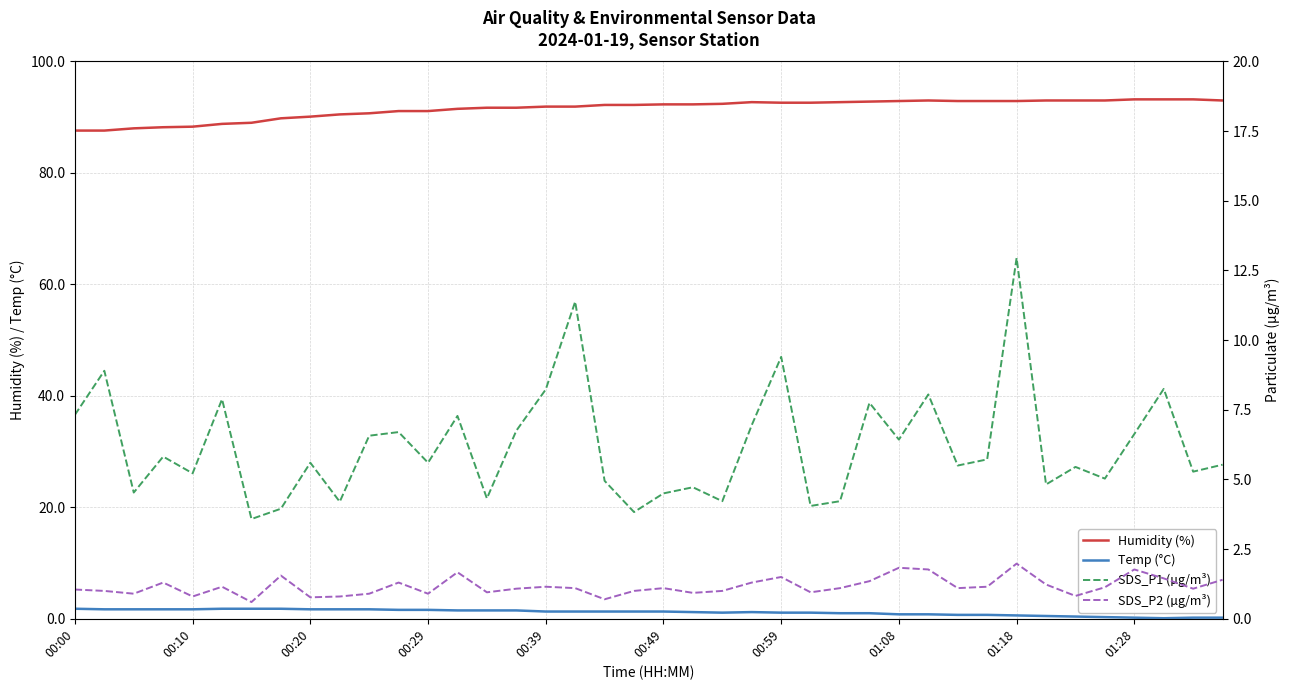

True or false: Humidity (%) and Temp (°C) intersect in this chart.

False